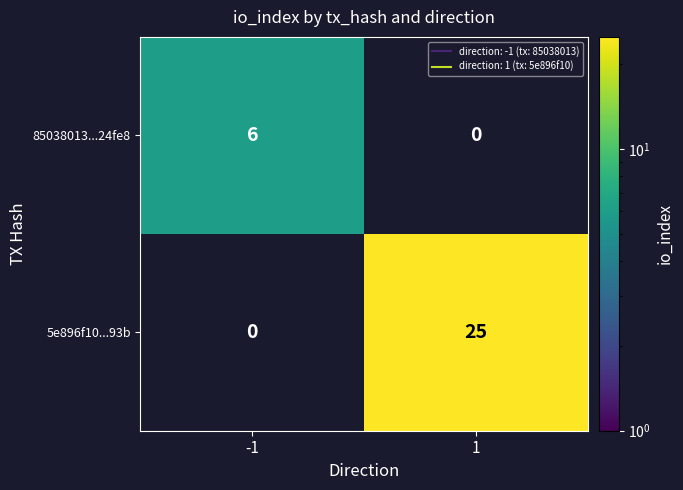

What is the greatest value displayed?

25